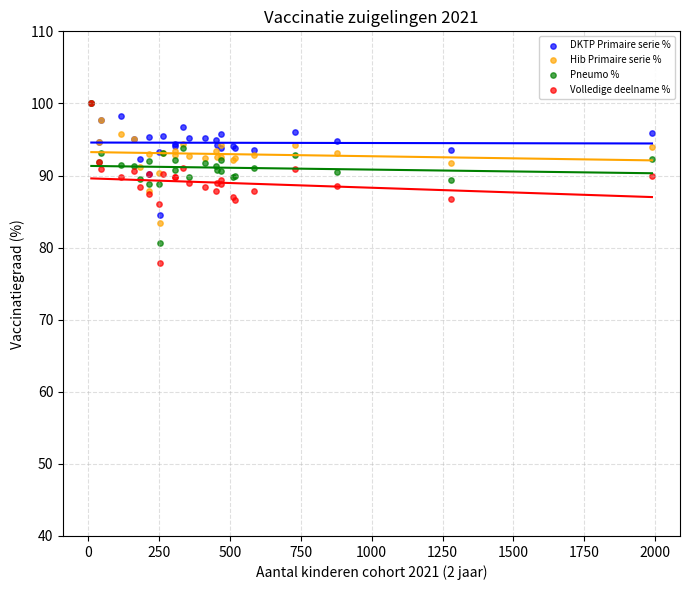

Which series contains the lowest Y value?

Volledige deelname %